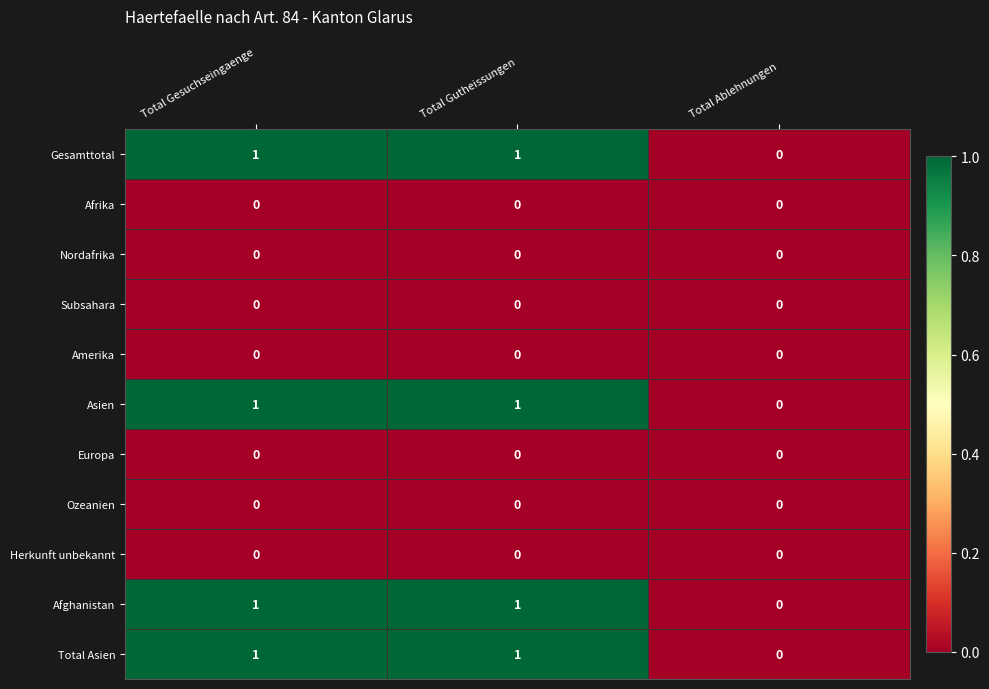

What is the total value across all series at Total Gutheissungen?

4